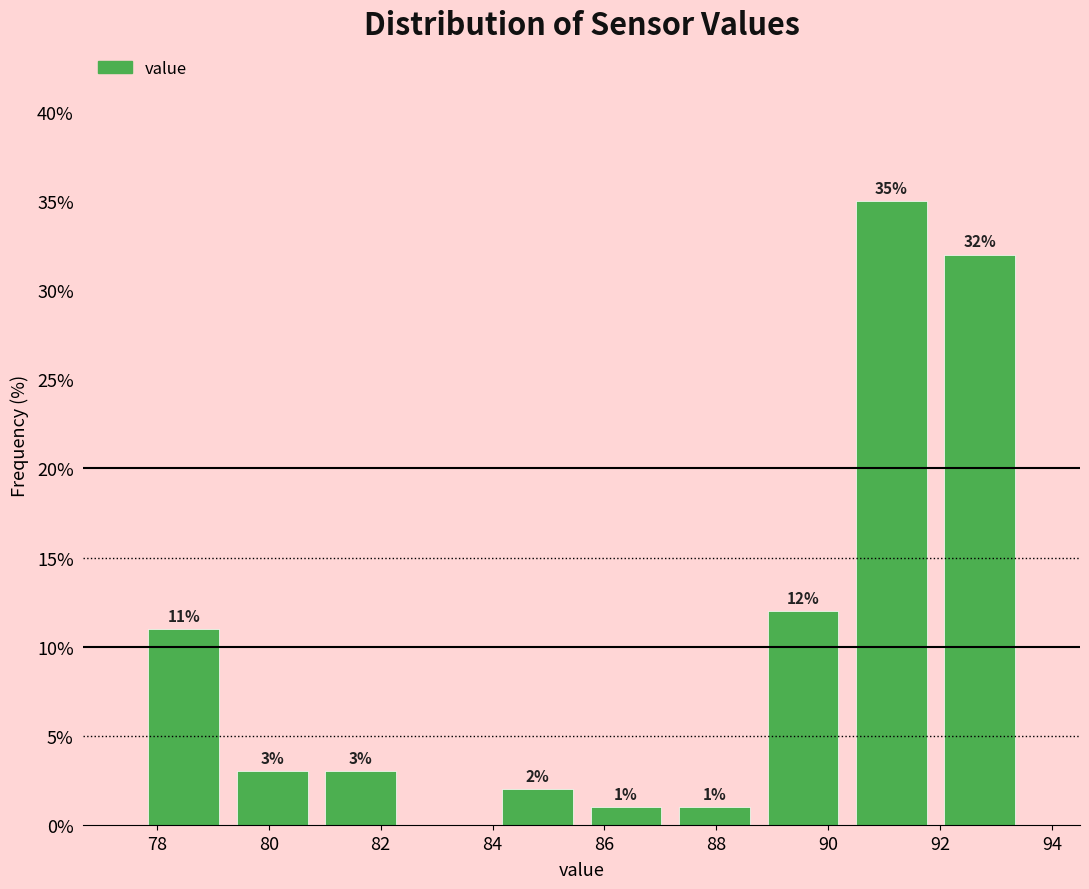

Over which range of the x-axis is the bar tallest?

90.4 to 92.0